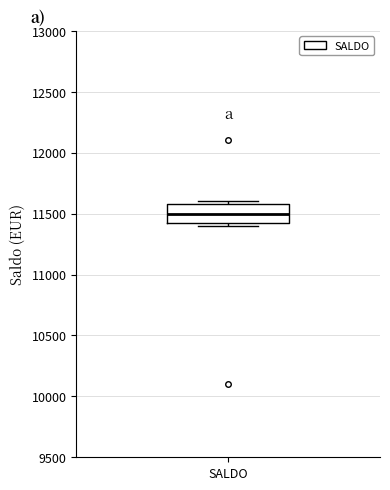

Where does the median line of the box for SALDO sit on the y-axis? The values are not printed on the chart, so give them approximately, as read against the axis.

11500